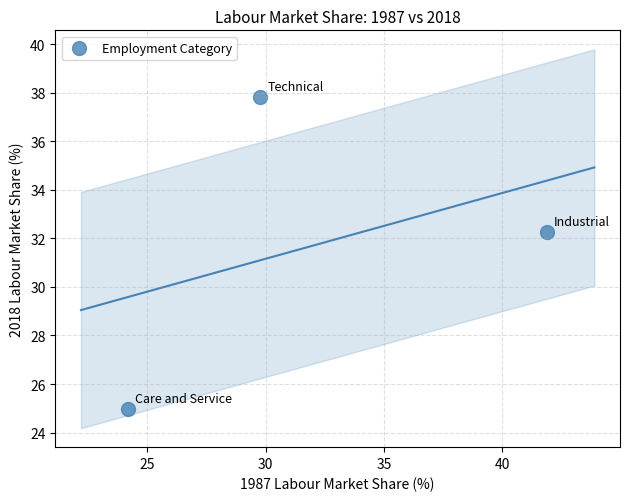

What is the range of X values (max minus min)?

17.7